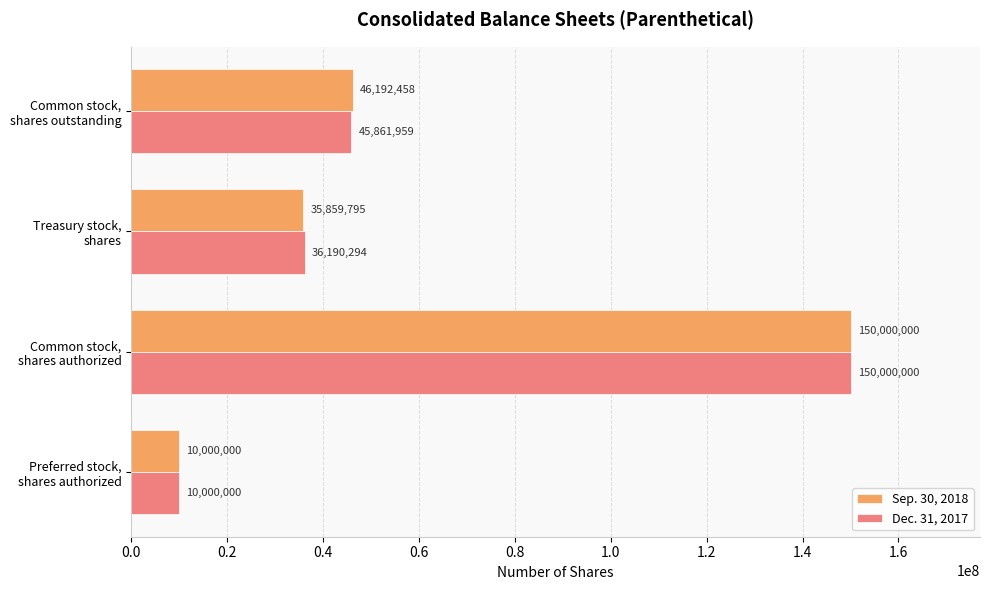

What is the difference between the maximum and minimum values in the Dec. 31, 2017 series?

140000000